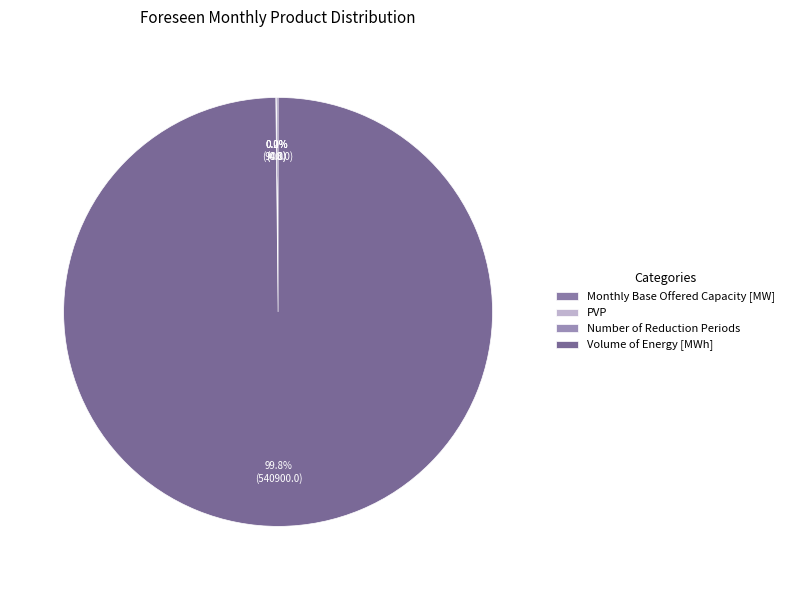

True or false: Number of Reduction Periods accounts for 11% of the total.

False